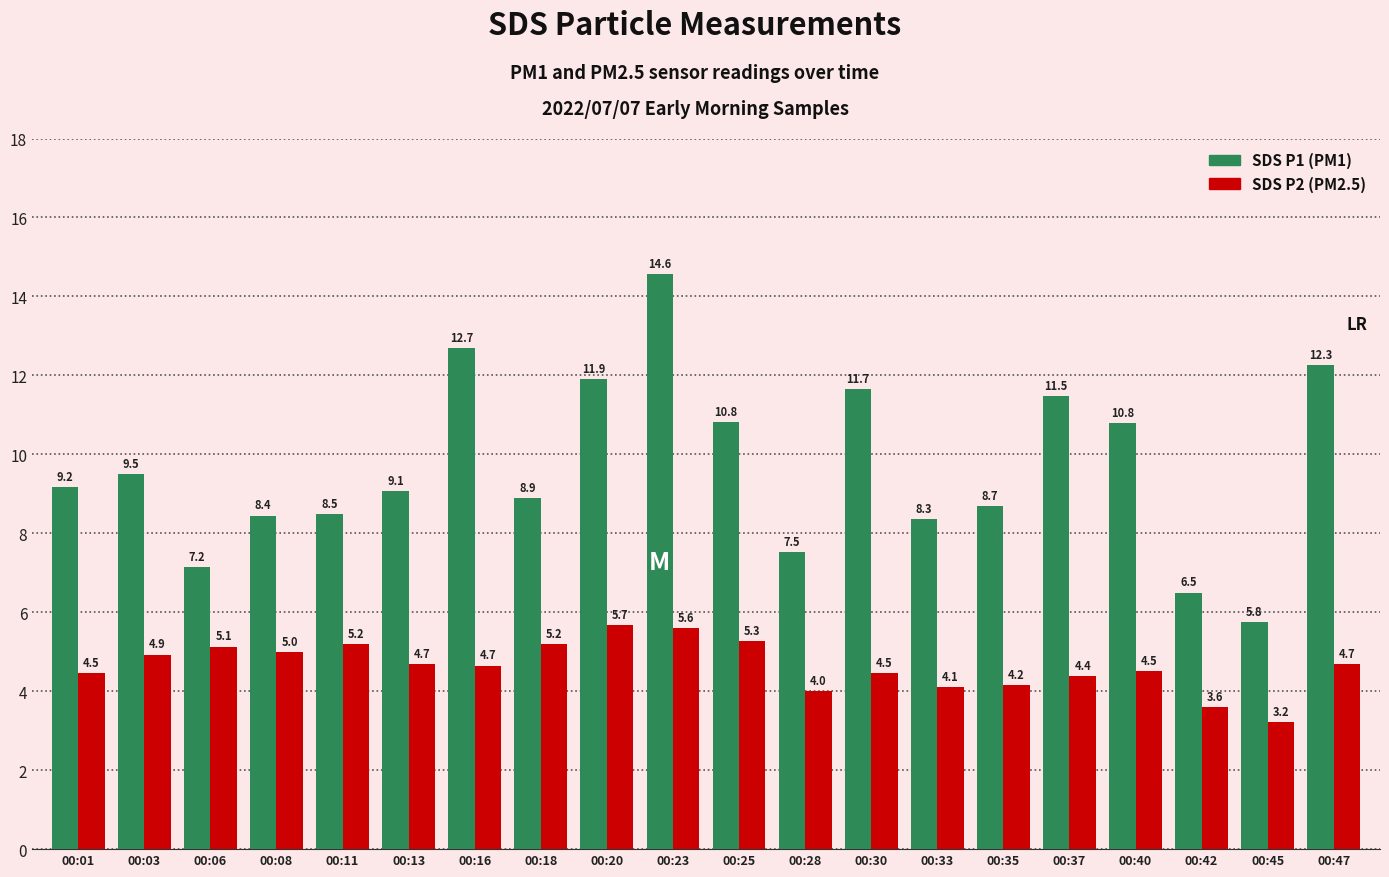

At which category is the sum across all series the highest?

00:23